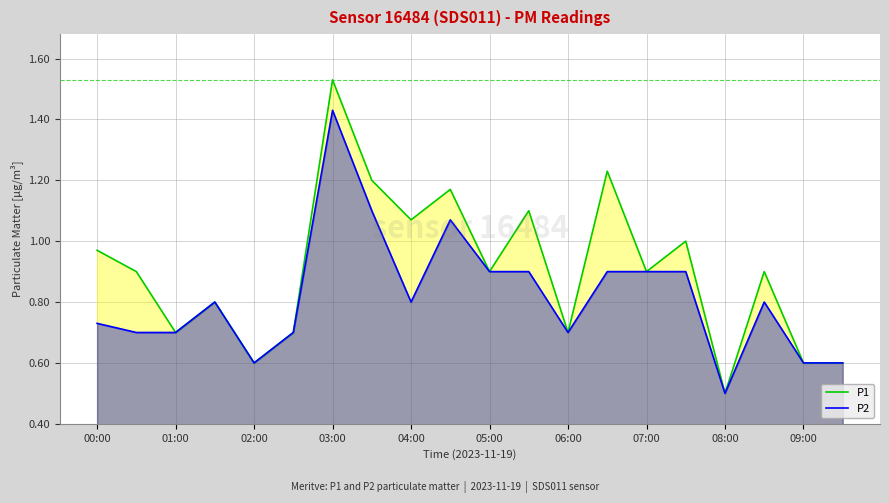

List the series in order of their peak value, lowest first.

P2, P1